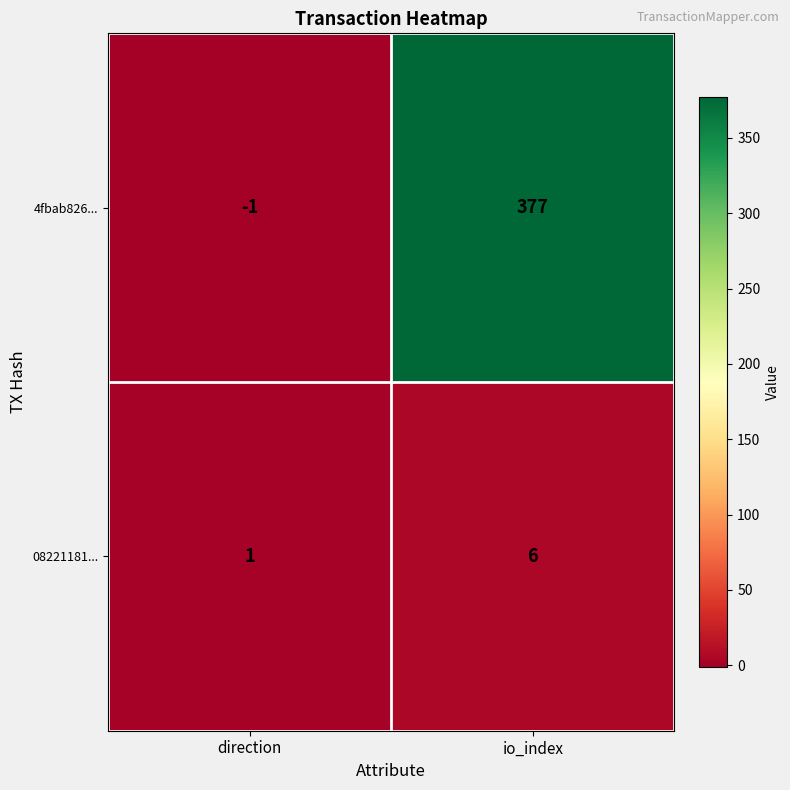

What is the smallest value displayed?

-1